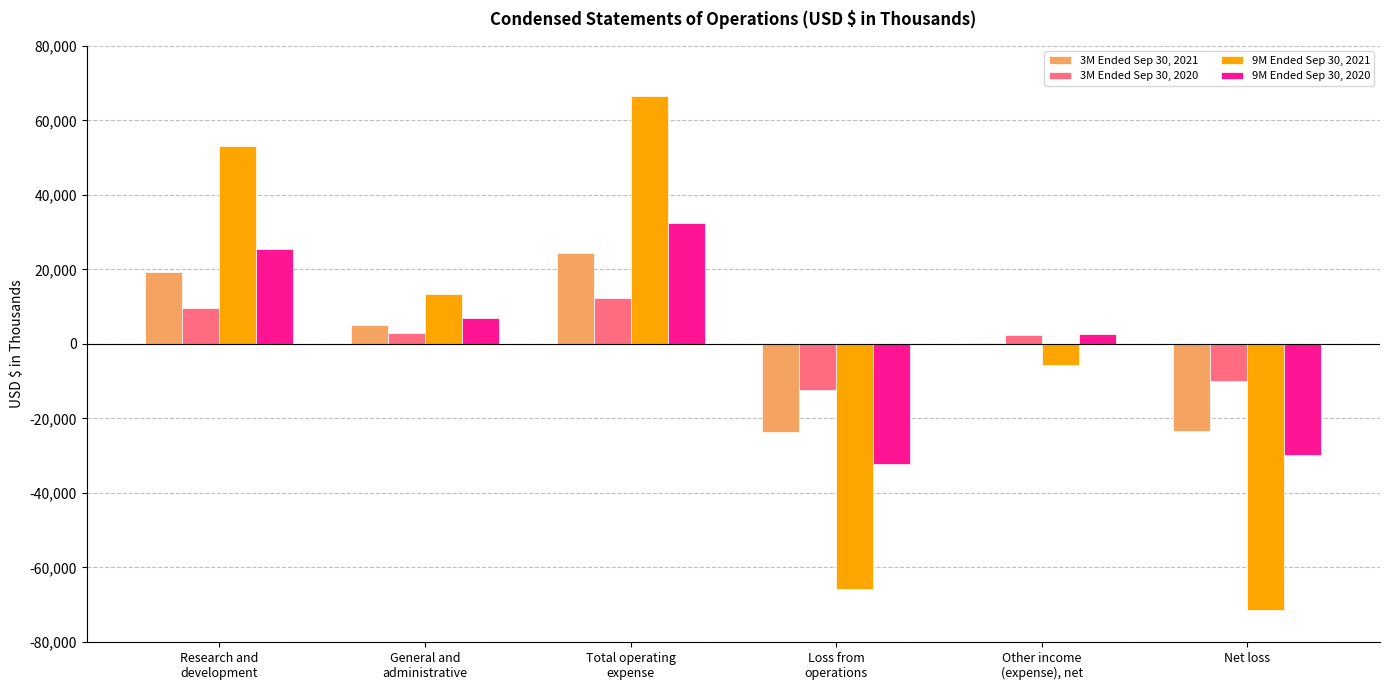

The 3M Ended Sep 30, 2021 series shows 31988 at Total operating
expense. True or false?

False